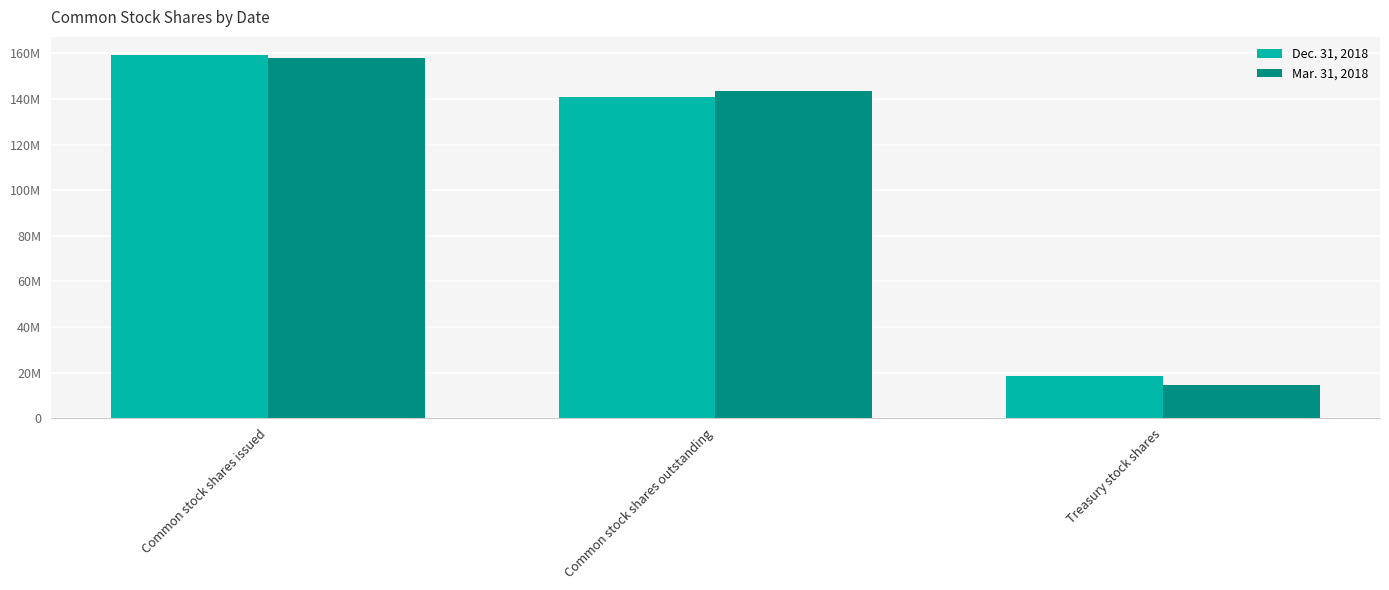

At which category does the chart reach its peak across all series?

Common stock shares issued